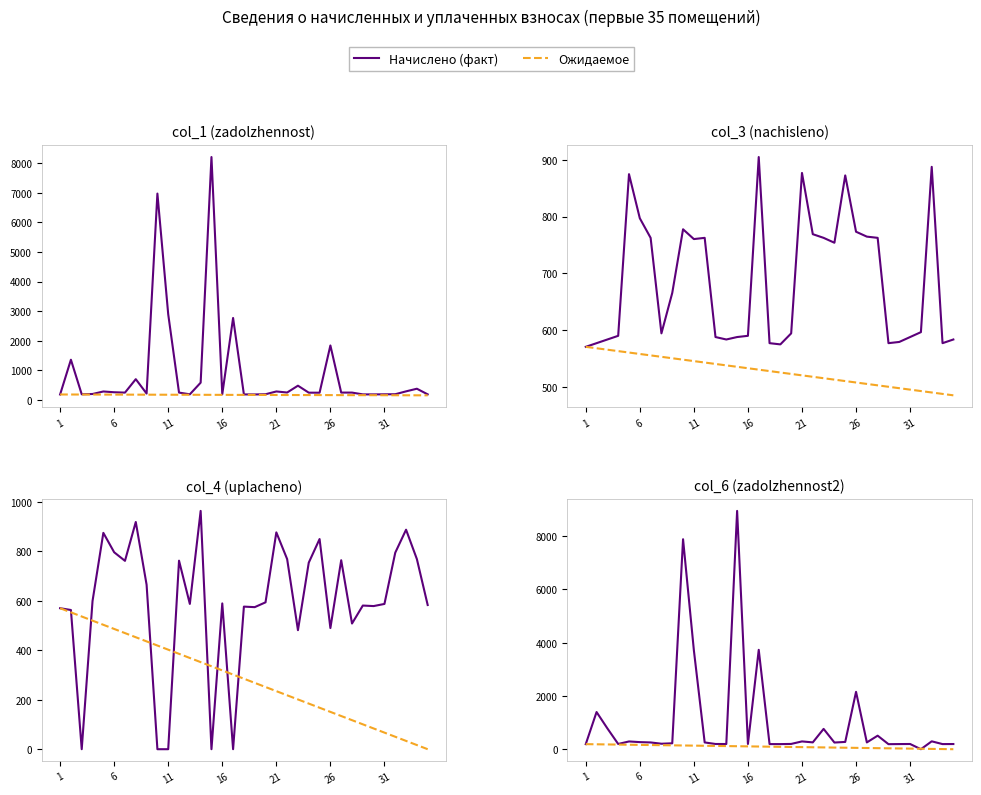

At how many categories does at least one series exceed 3710?

4